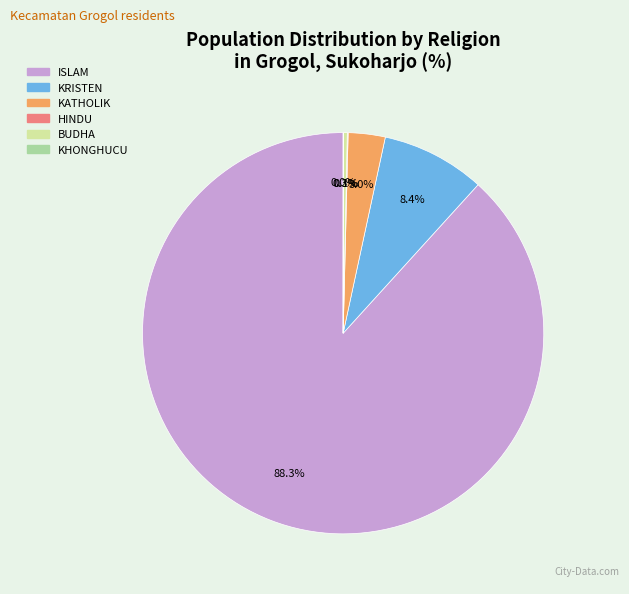

Is there a majority slice in this chart?

Yes